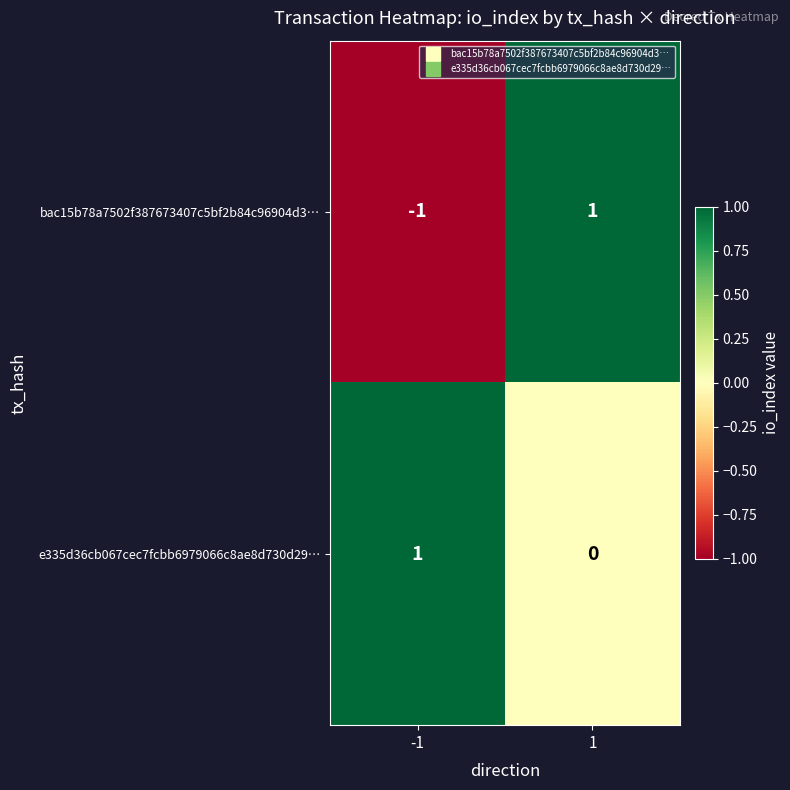

Rank the series by their average value, from highest to lowest.

e335d36cb067cec7fcbb6979066c8ae8d730d29…, bac15b78a7502f387673407c5bf2b84c96904d3…